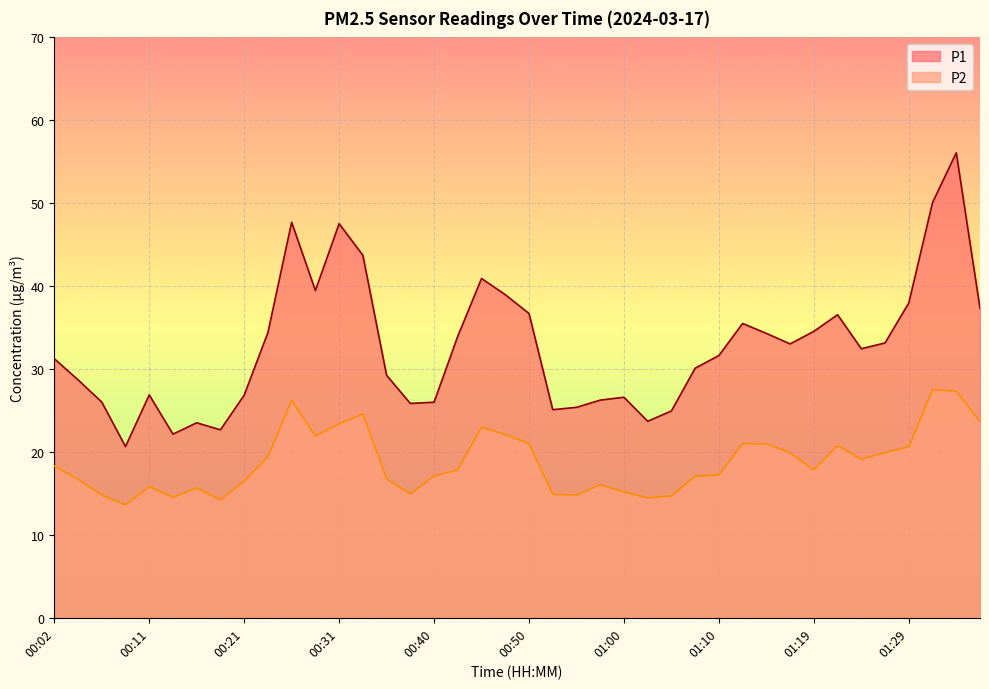

Does the chart display data point markers on the line(s)?

No